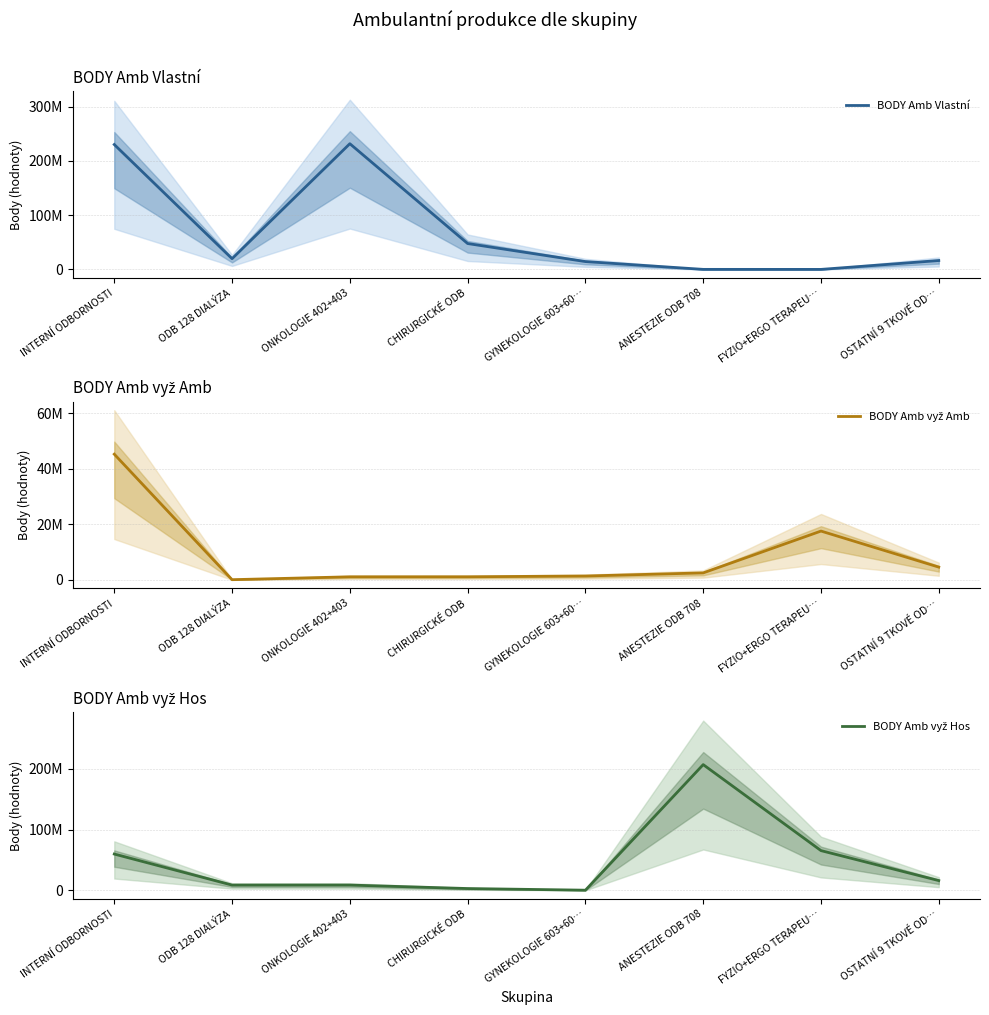

Reading left to right, list all the values displayed in this chart.

BODY Amb Vlastní: 230352497	19761311	231860320	47711931	14441642	49110	0	16340260
BODY Amb vyž Amb: 45258854	90097	1121920	1134095	1411706	2532606	17581979	4613425
BODY Amb vyž Hos: 59676146	8639260	8664449	2953314	229246	206712210	65309428	16026097